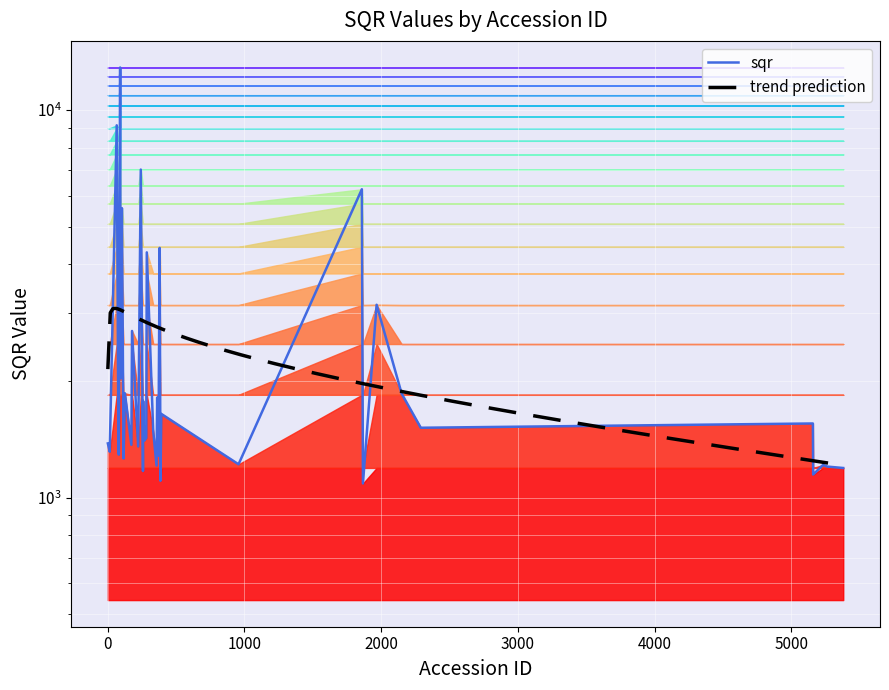

Rank the categories by value from lowest to highest.

1867, 386, 5160, 258, 5380, 5264, 357, 5232, 957, 116, 373, 81, 15, 366, 223, 173, 1, 267, 282, 333, 78, 2290, 5158, 392, 259, 362, 2150, 126, 374, 96, 178, 94, 1967, 286, 380, 104, 1859, 242, 66, 91